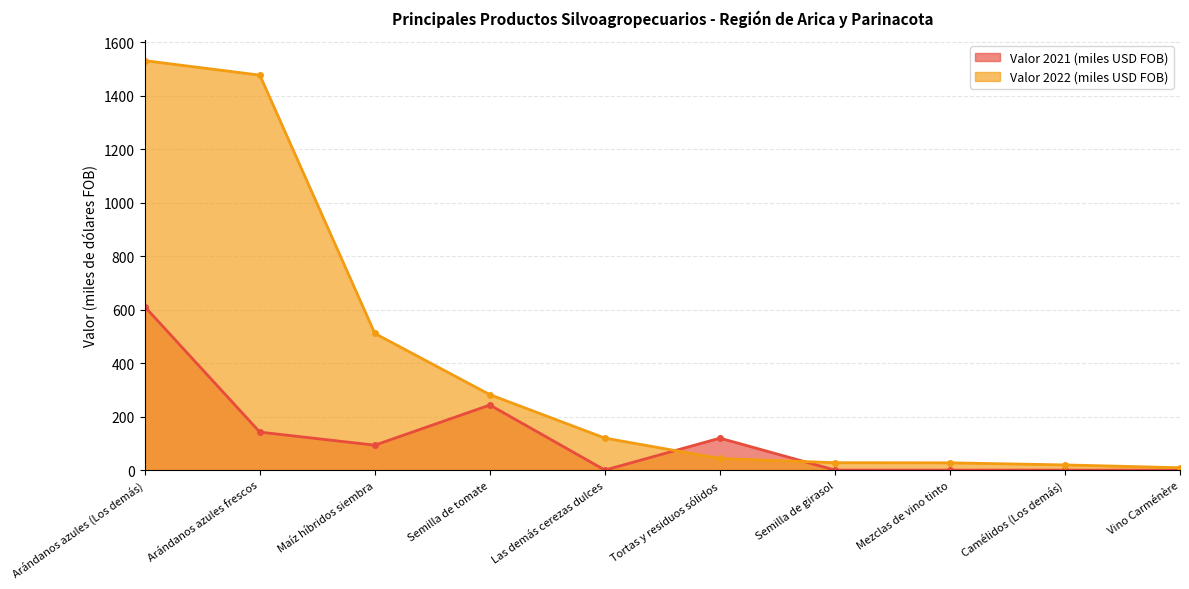

Does the chart display data point markers on the line(s)?

Yes